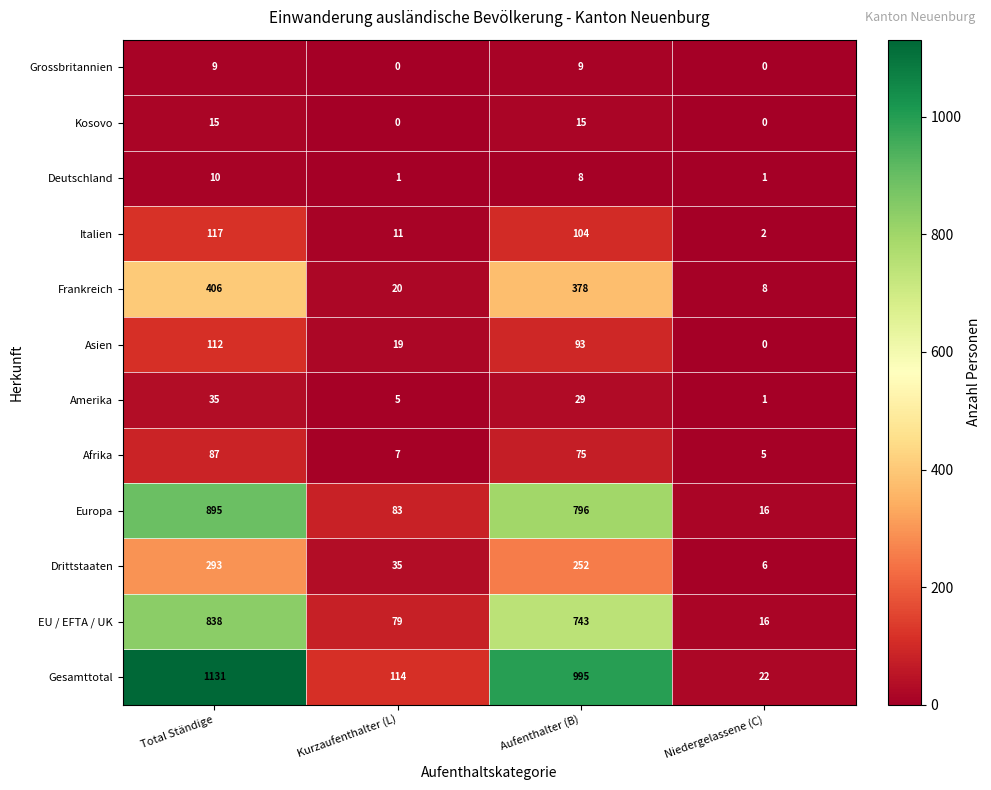

Where does the Frankreich series first go above 378?

Total Ständige